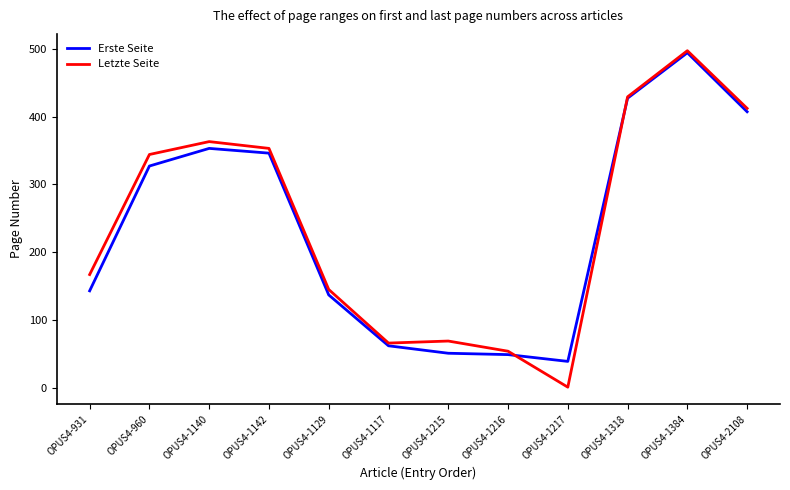

What is the greatest value displayed?

497